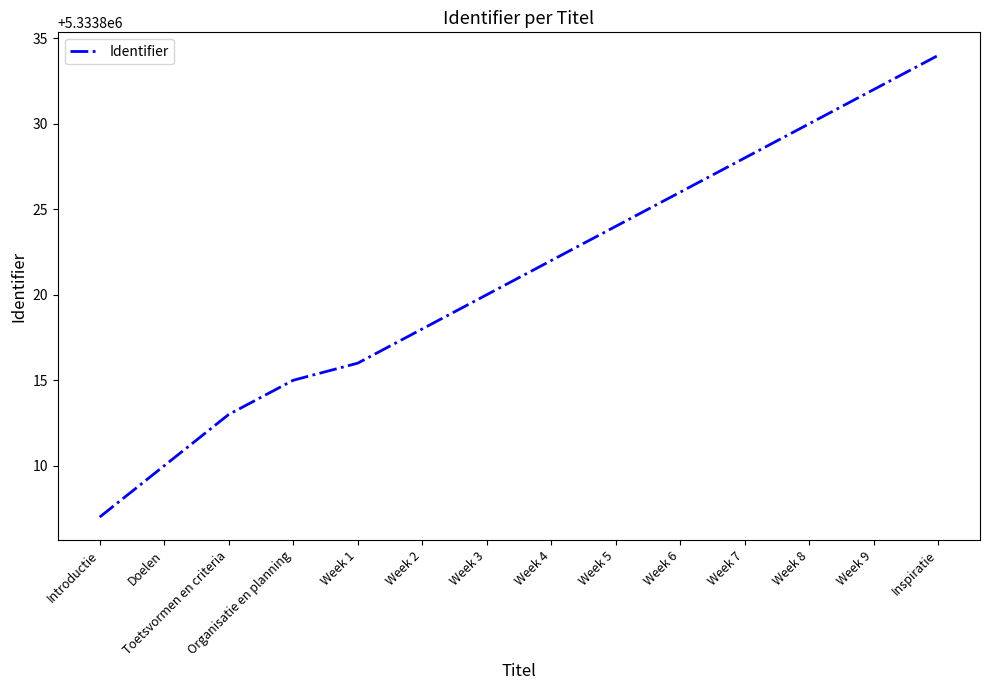

Read the value at Organisatie en planning, to the nearest 10.

5333820